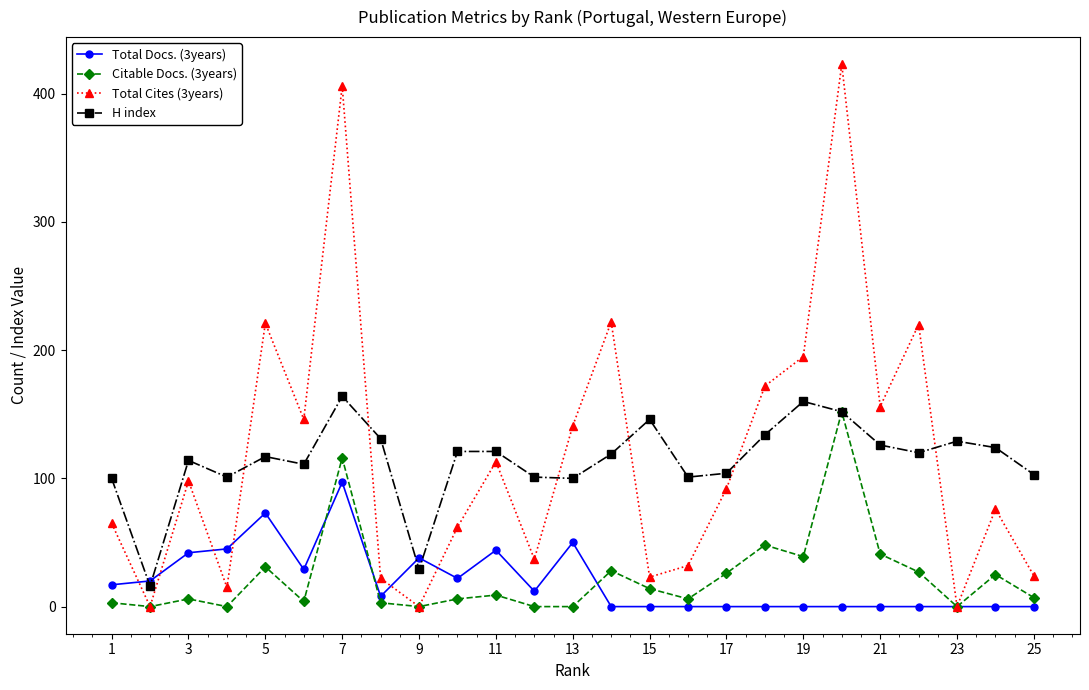

True or false: H index has more than 0 points higher than both neighbors.

True